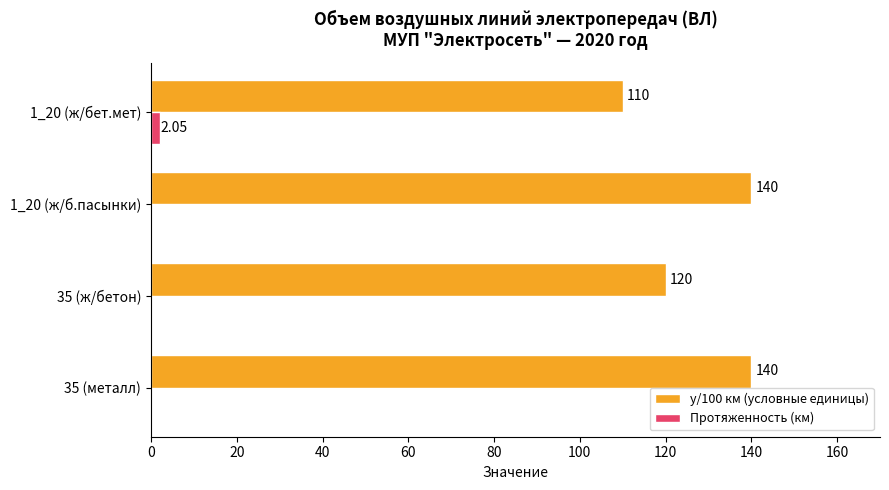

Which series has the largest range (max minus min)?

у/100 км (условные единицы)